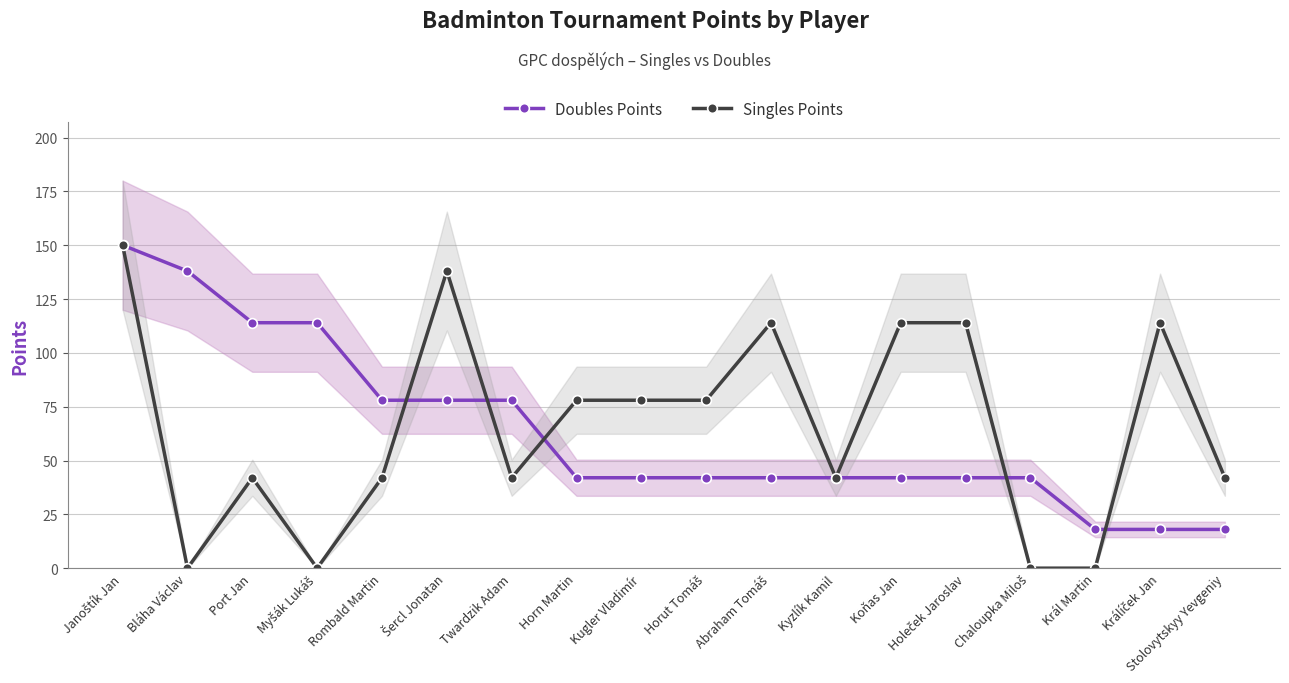

Where is Singles Points nearest to the value 75?

Horn Martin